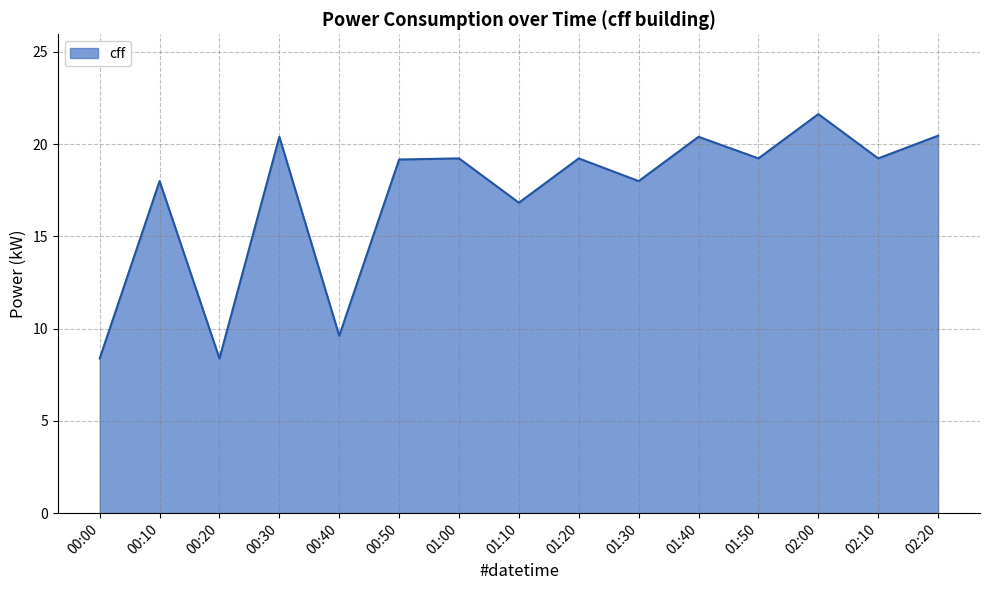

What position from the left is 01:50?

12